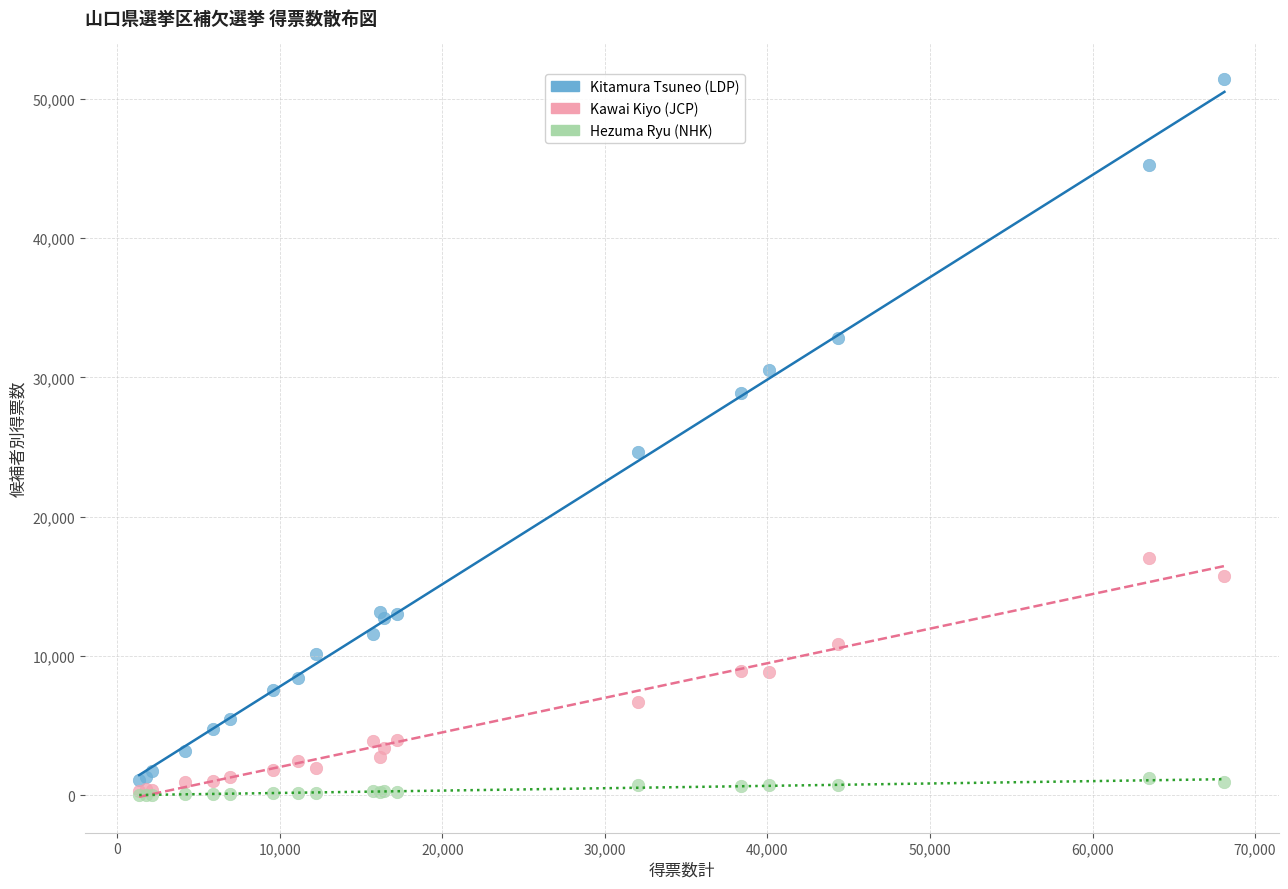

What are all the series names shown in the legend?

Kitamura Tsuneo (LDP), Kawai Kiyo (JCP), Hezuma Ryu (NHK)